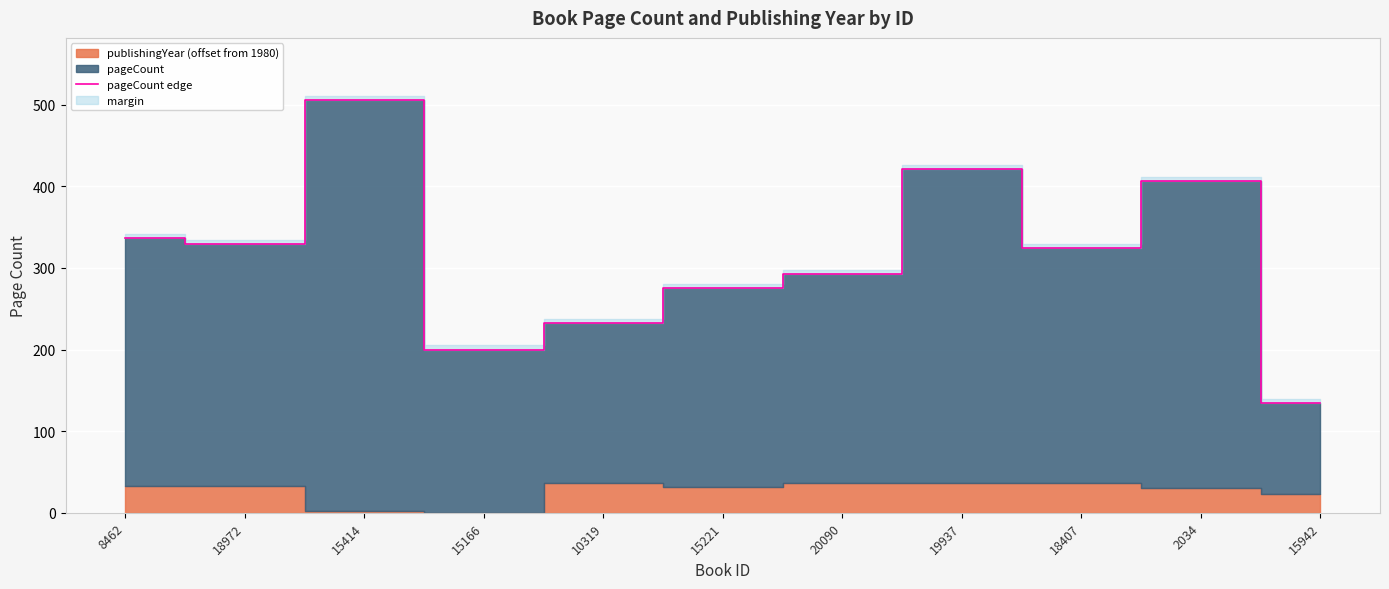

How many values exceed 324?

5